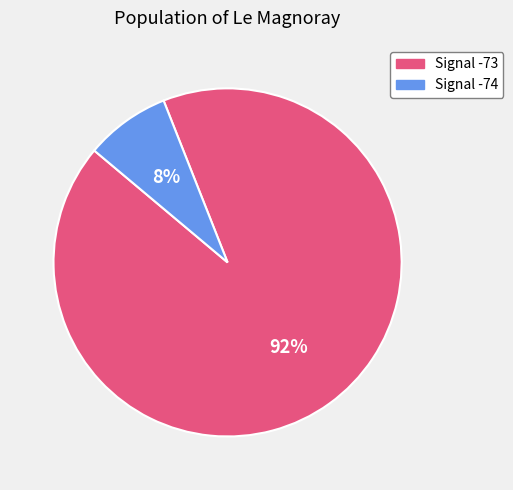

Is there a majority slice in this chart?

Yes